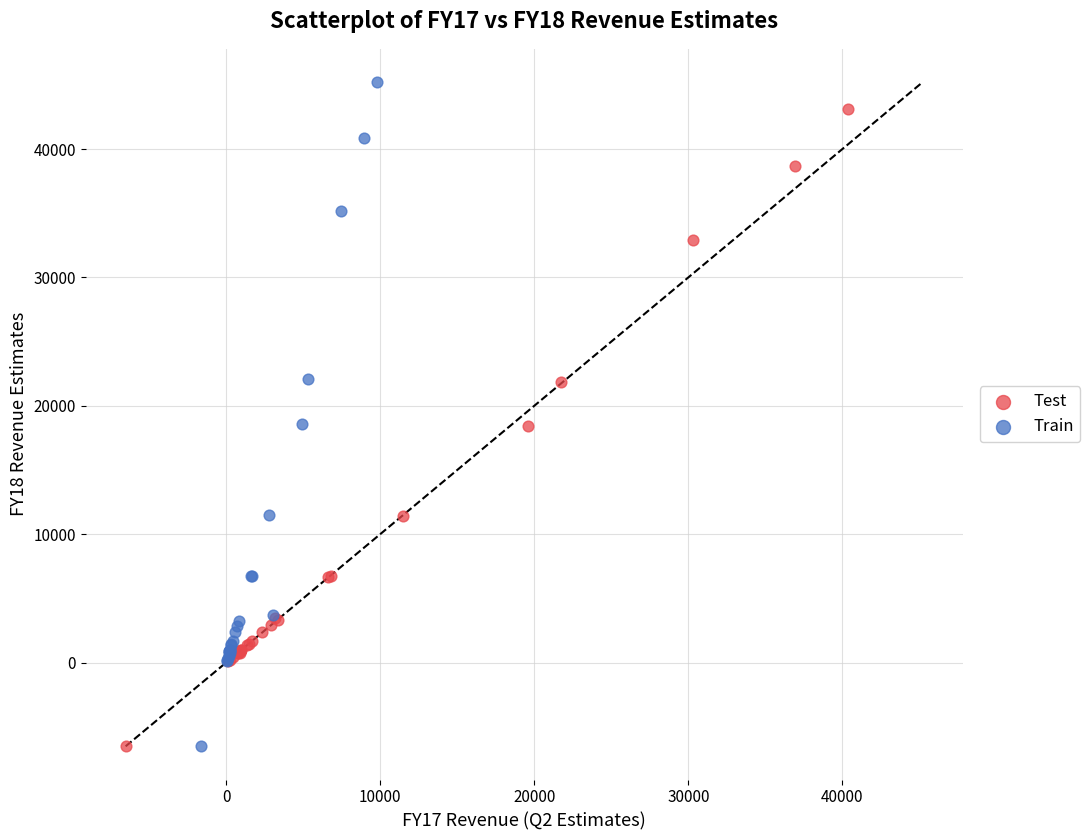

What are all the series names shown in the legend?

Test, Train